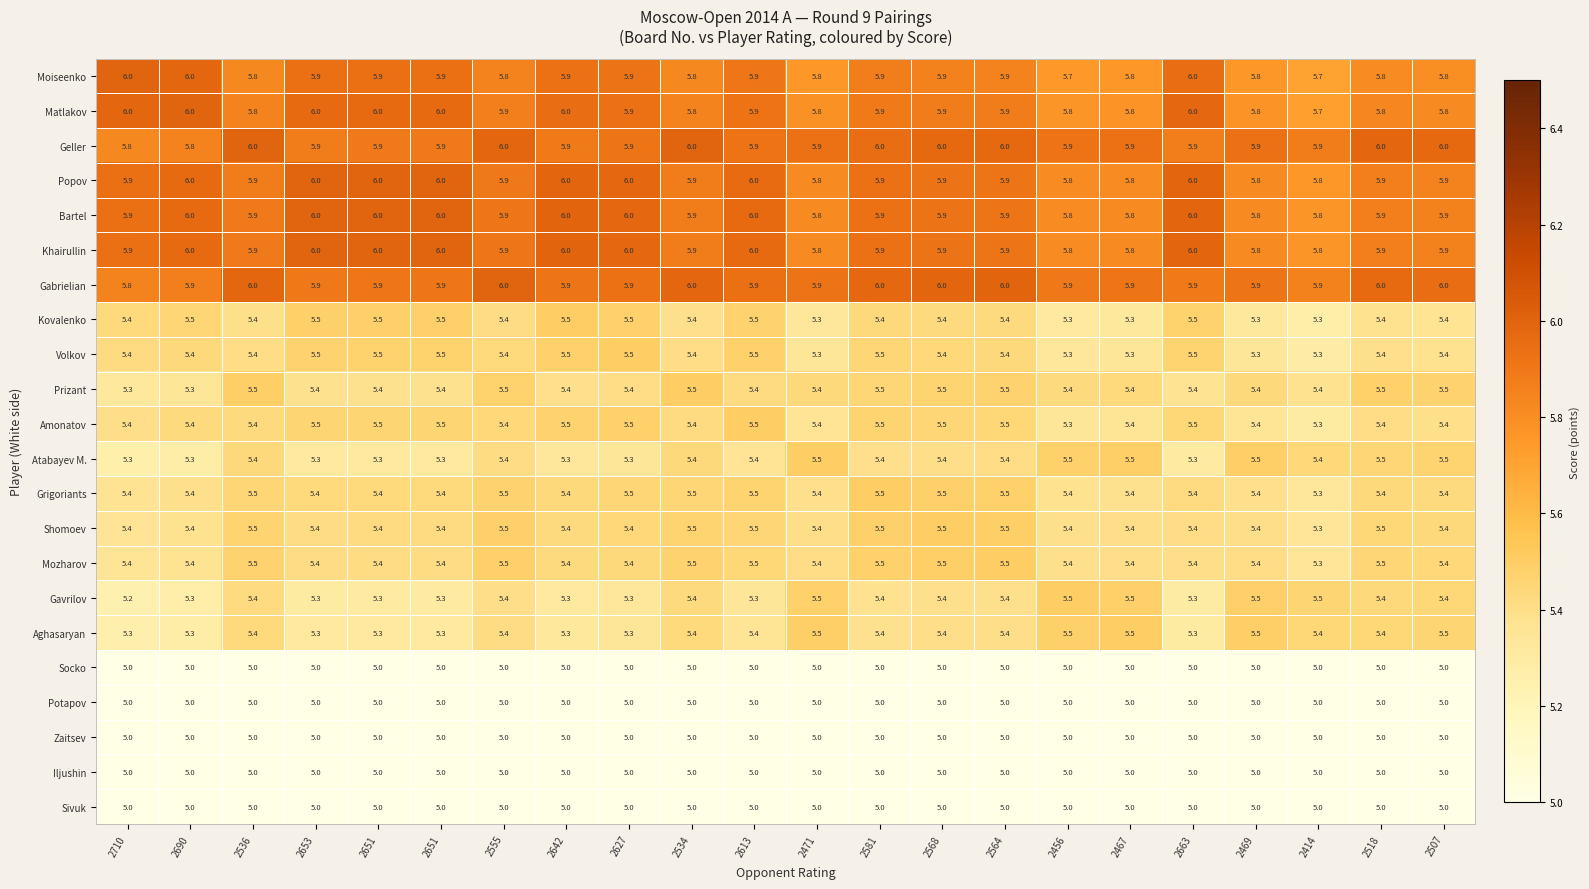

At how many categories does at least one series exceed 5?

22